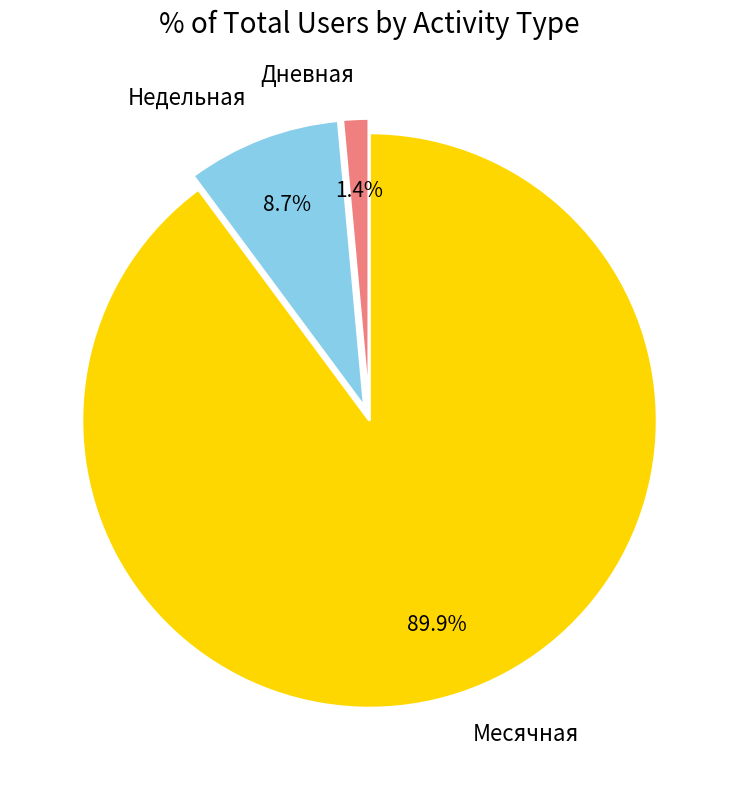

What is the majority slice?

Месячная